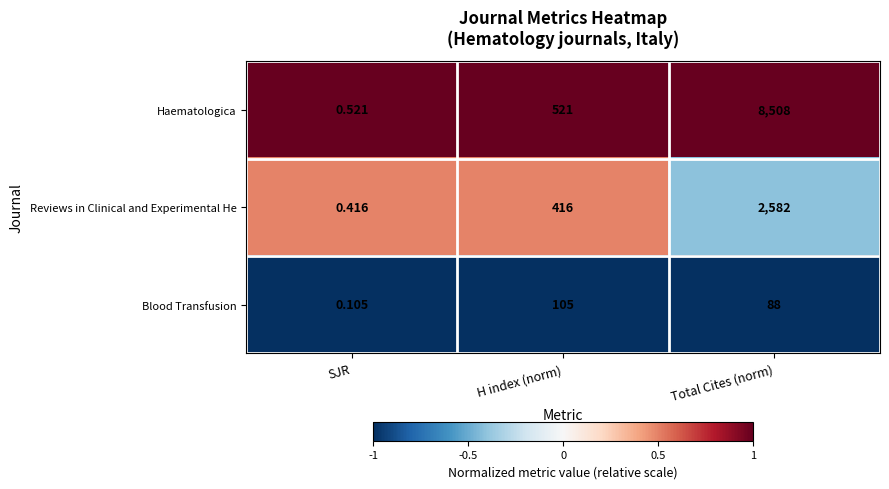

At how many categories does at least one series exceed 0?

3